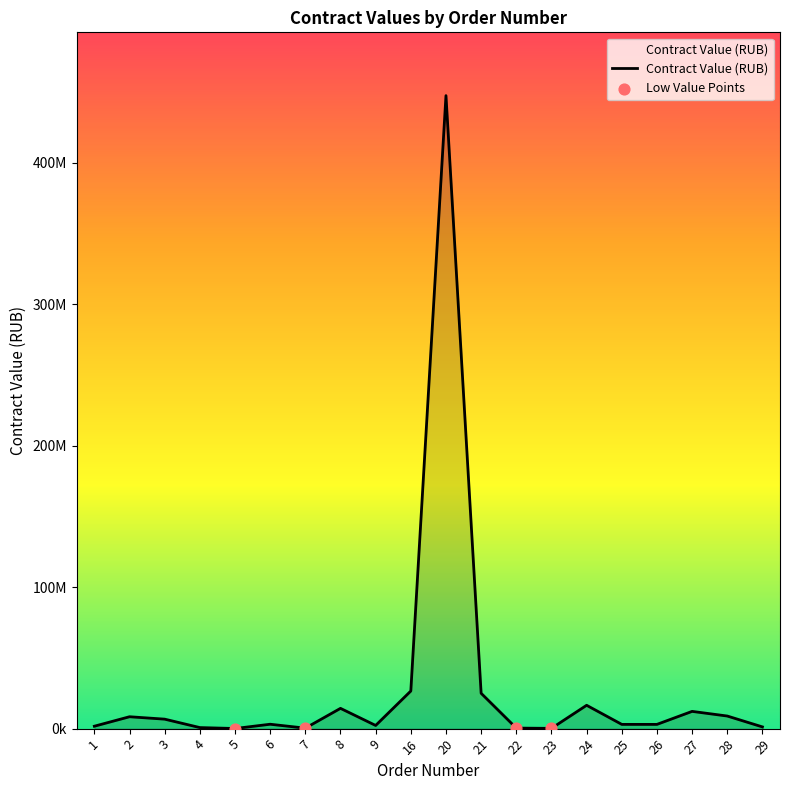

Between 20 and 22, which is larger?

20